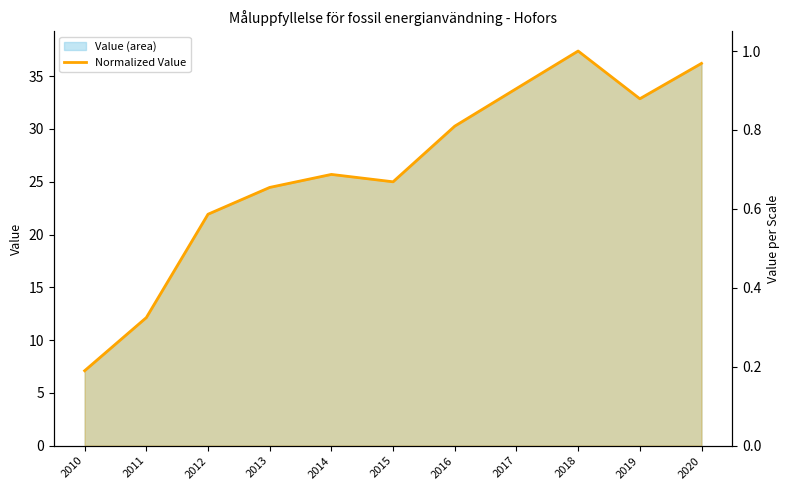

How many points are higher than both their immediate neighbors (excluding endpoints)?

2